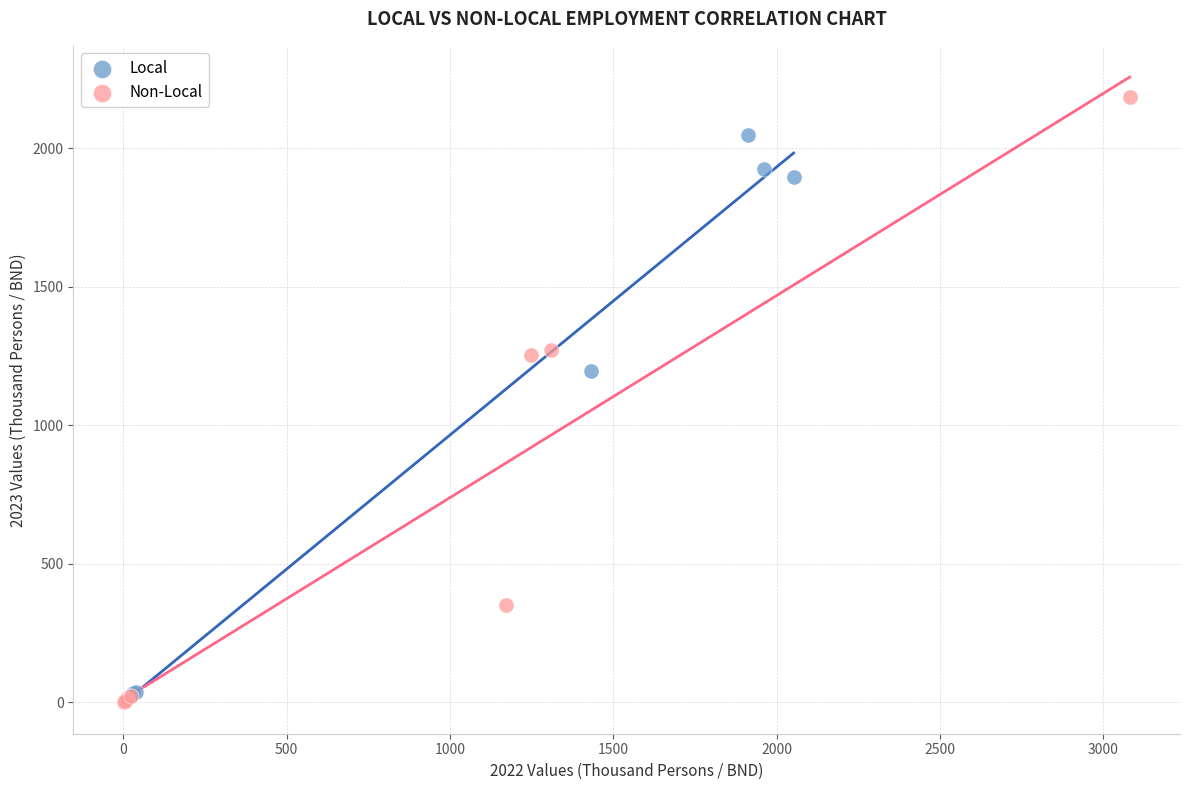

What are all the series names shown in the legend?

Local, Non-Local